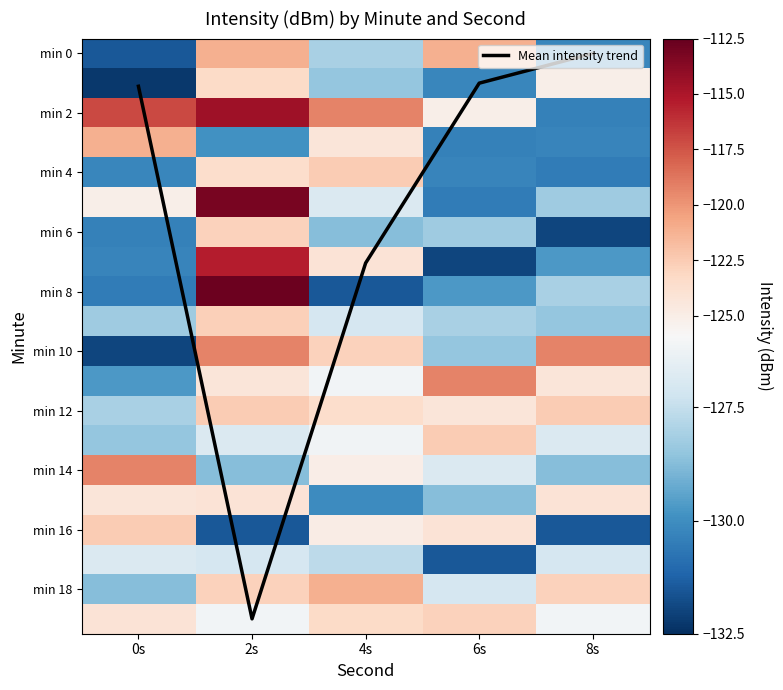

What is the average value of the min 8 series?

-126.5